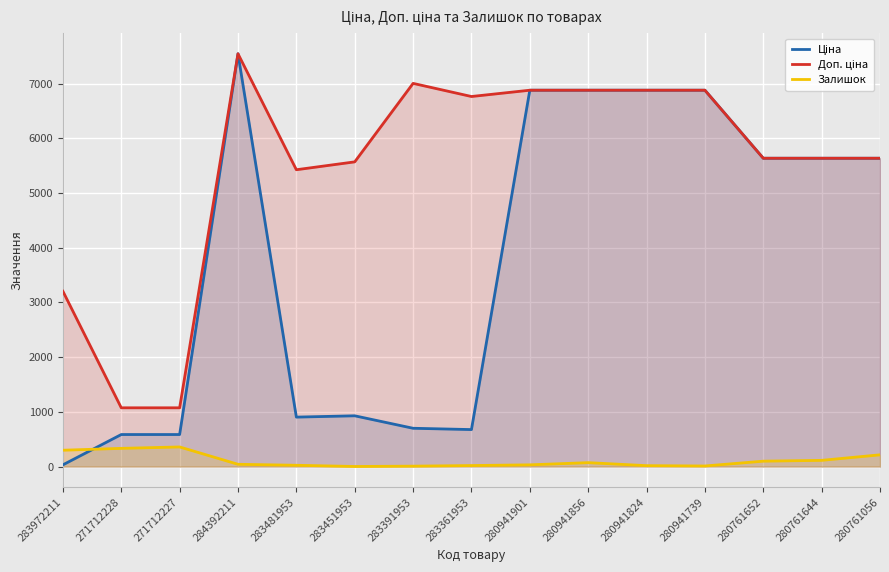

What is the sum of the Ціна values at 280941739 and 280761056?

12515.5